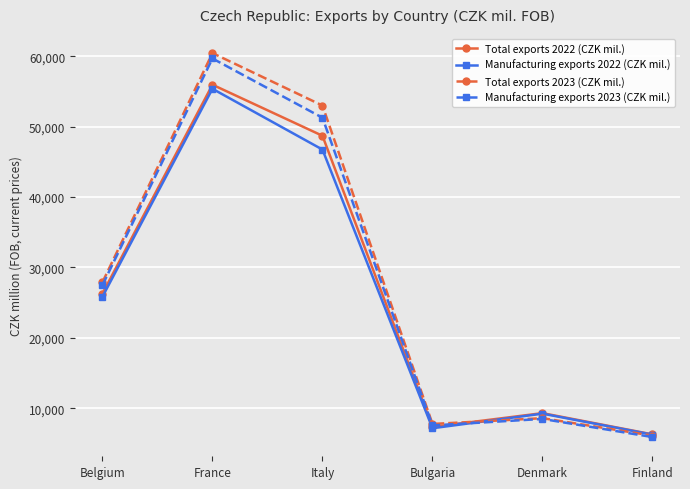

How many series are shown in this chart?

4